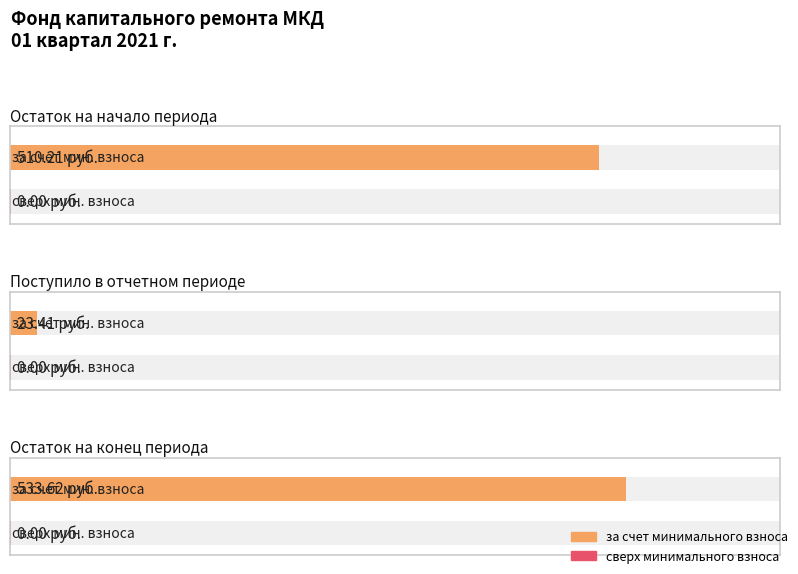

Which series has the largest total across all categories?

за счет минимального взноса